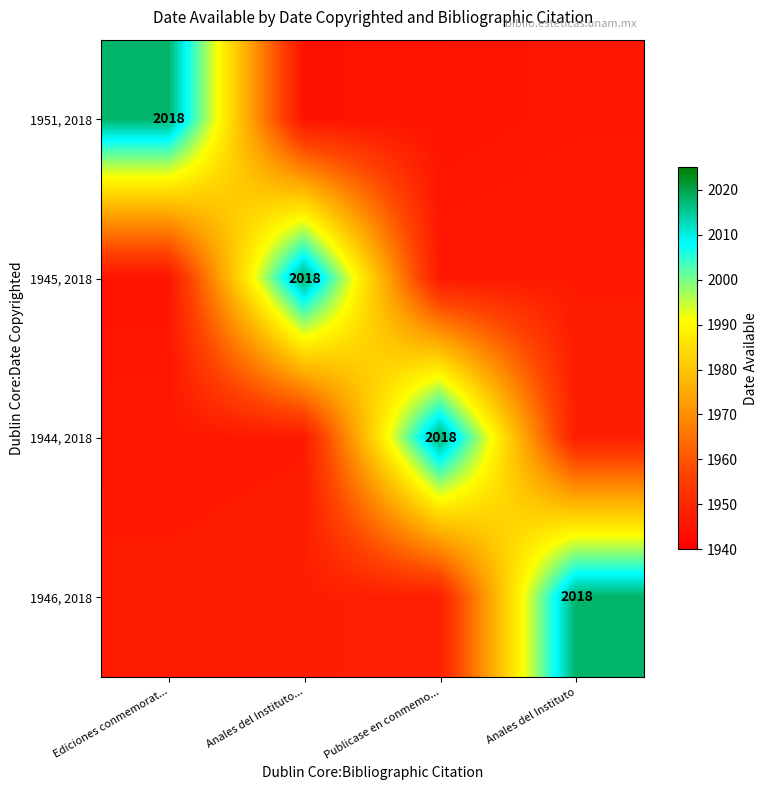

What is the sum of the 1945, 2018 values at Anales del Instituto... and Anales del Instituto?

3964.5